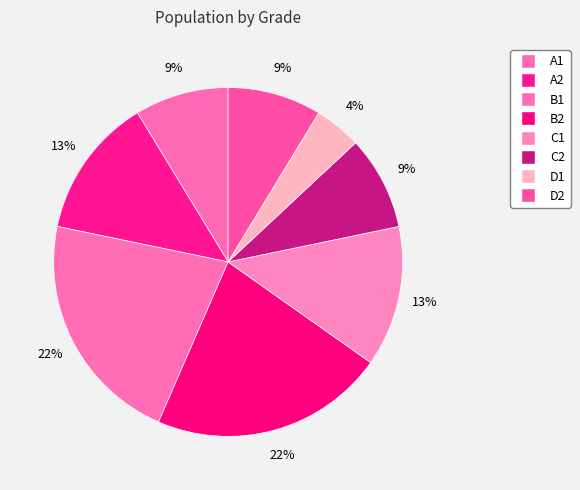

To the nearest percent, what portion does B1 represent?

22%